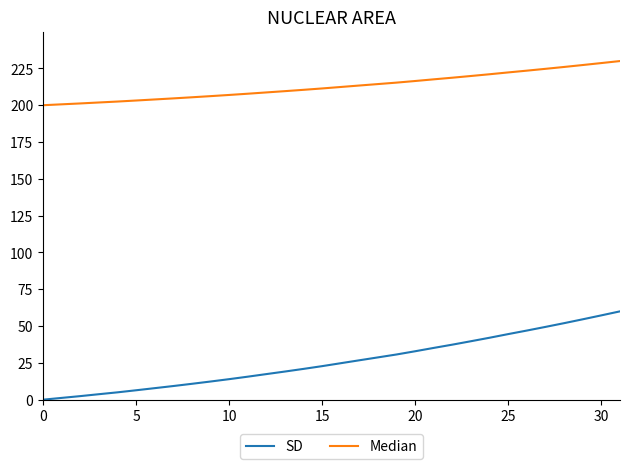

Which series has the largest range (max minus min)?

SD